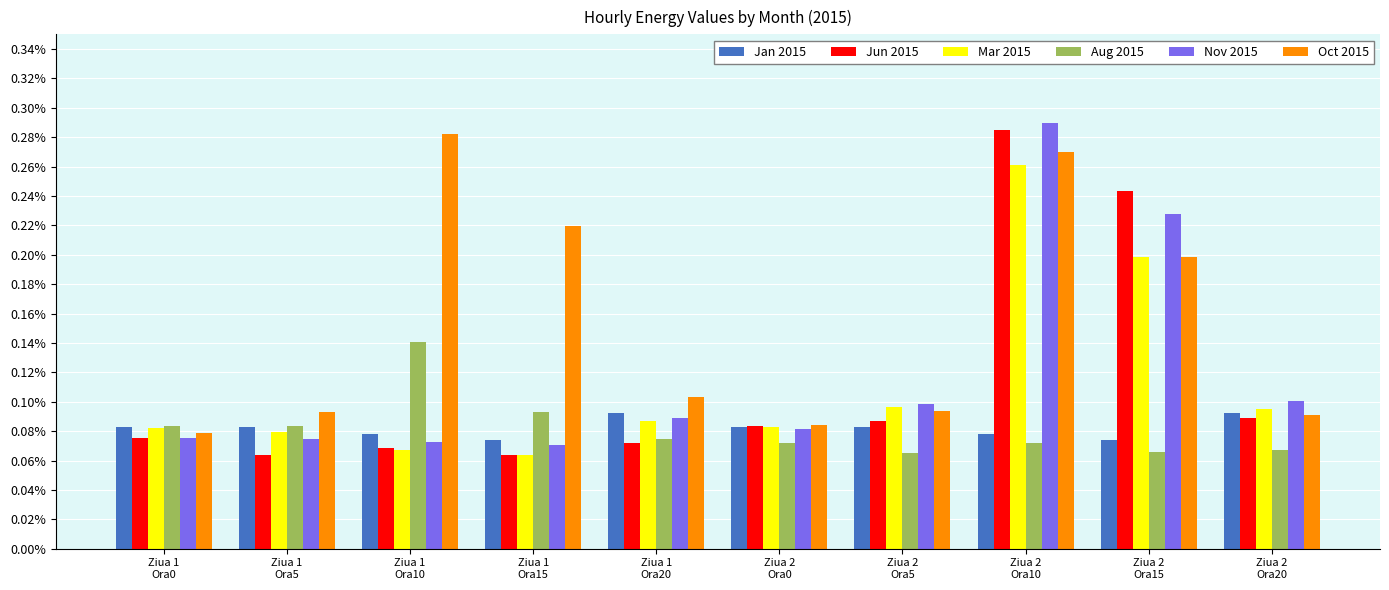

Which has a higher value, Ziua 1
Ora5 or Ziua 1
Ora15?

Ziua 1
Ora5